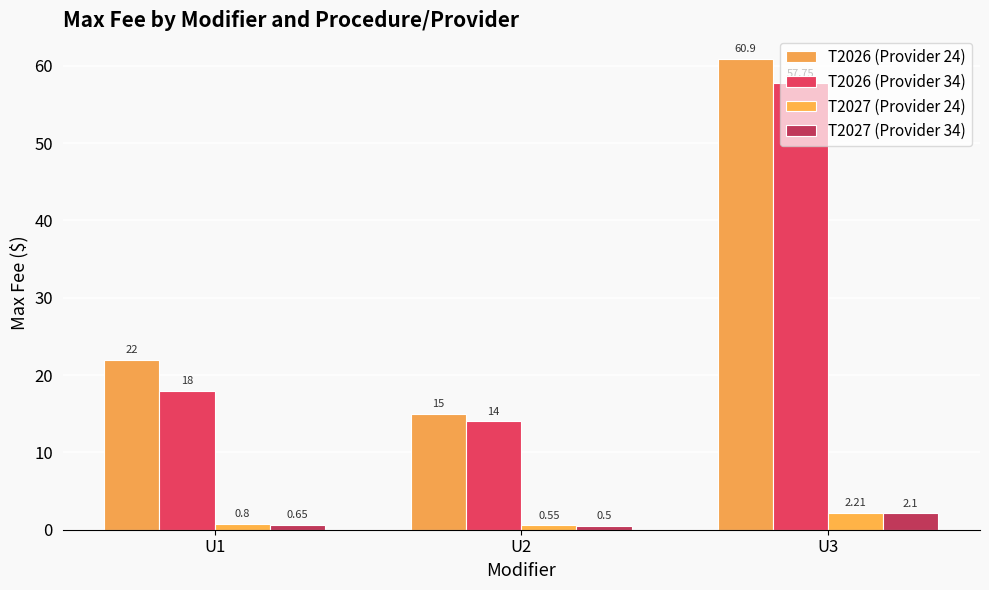

What is the maximum value for T2026 (Provider 34)?

57.8